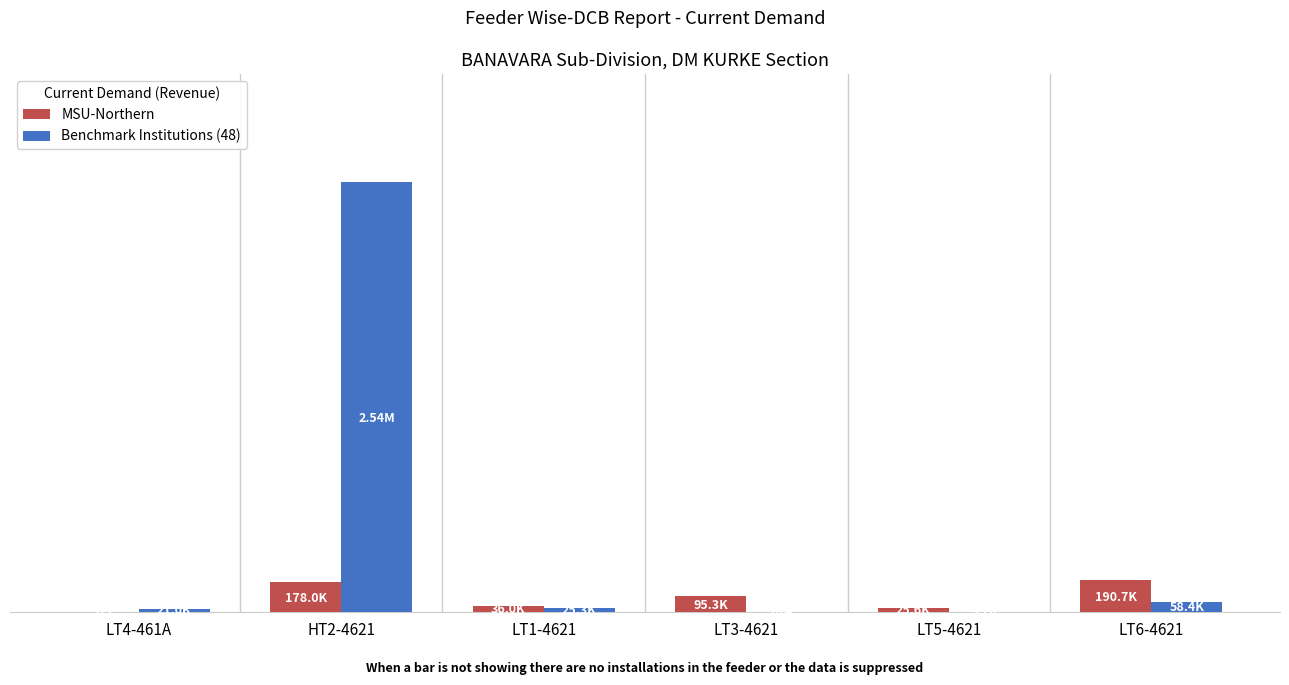

What are all the series names shown in the legend?

MSU-Northern, Benchmark Institutions (48)